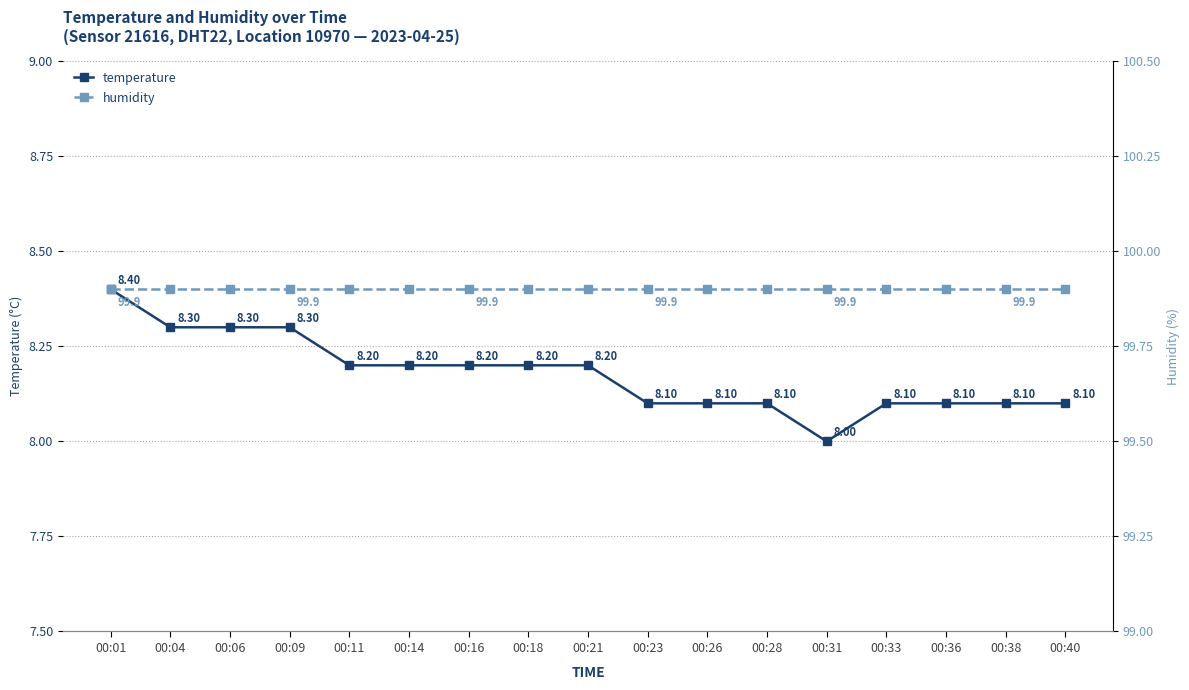

True or false: temperature has a value of 13.6 at 00:18.

False